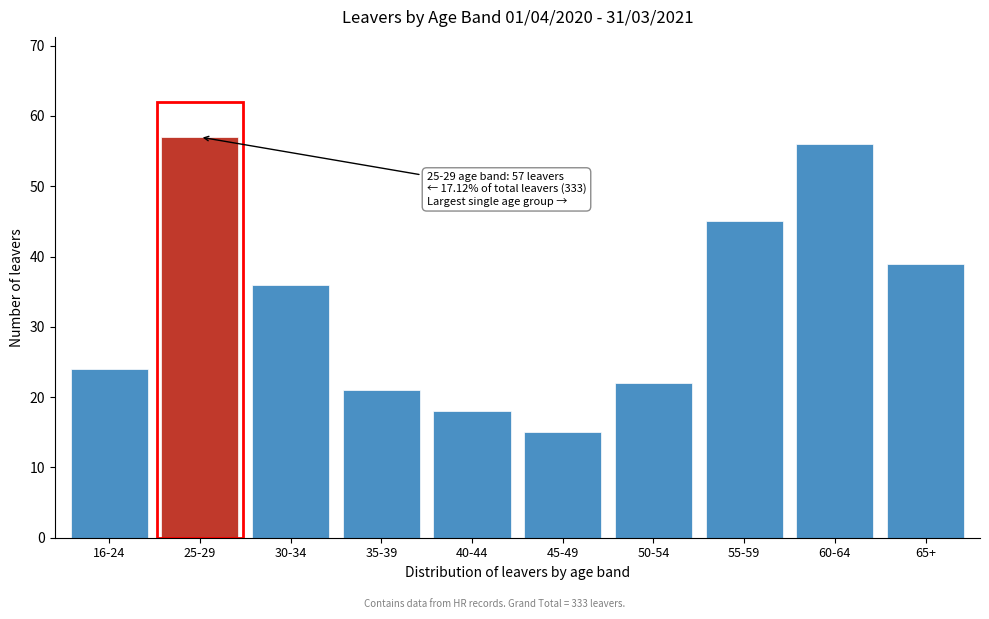

Reading left to right, extract all data points from this chart.

16-24=24	25-29=57	30-34=36	35-39=21	40-44=18	45-49=15	50-54=22	55-59=45	60-64=56	65+=39